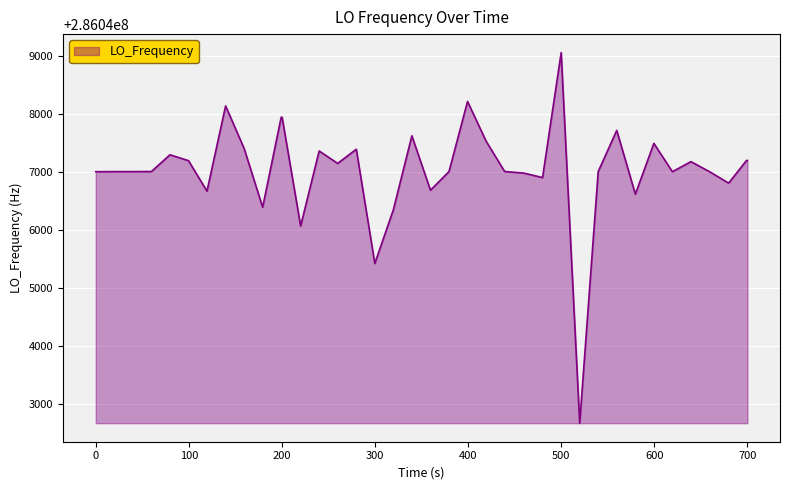

What is the greatest value displayed?

286049051.6